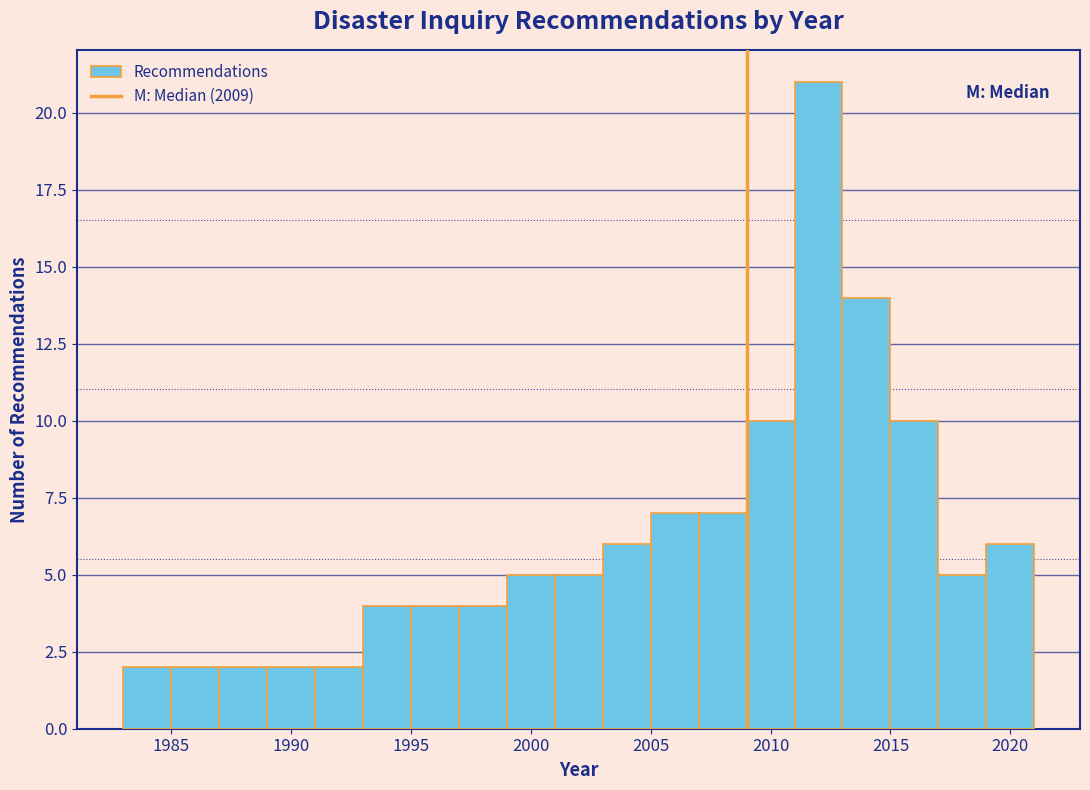

Which range on the x-axis has the tallest bar?

2011 to 2013